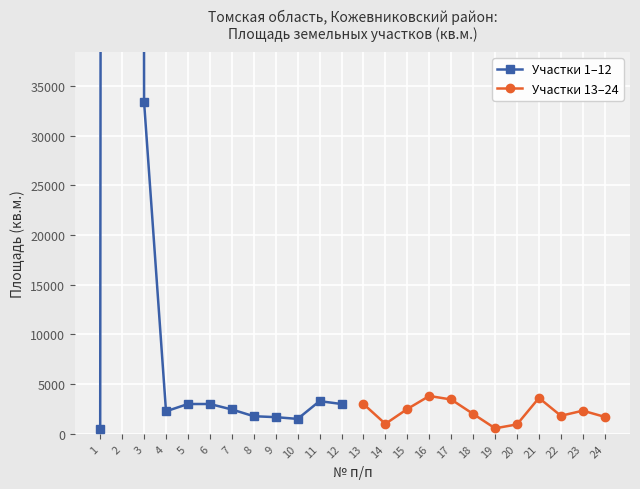

Which category has the lowest value in the Участки 13–24 series?

19